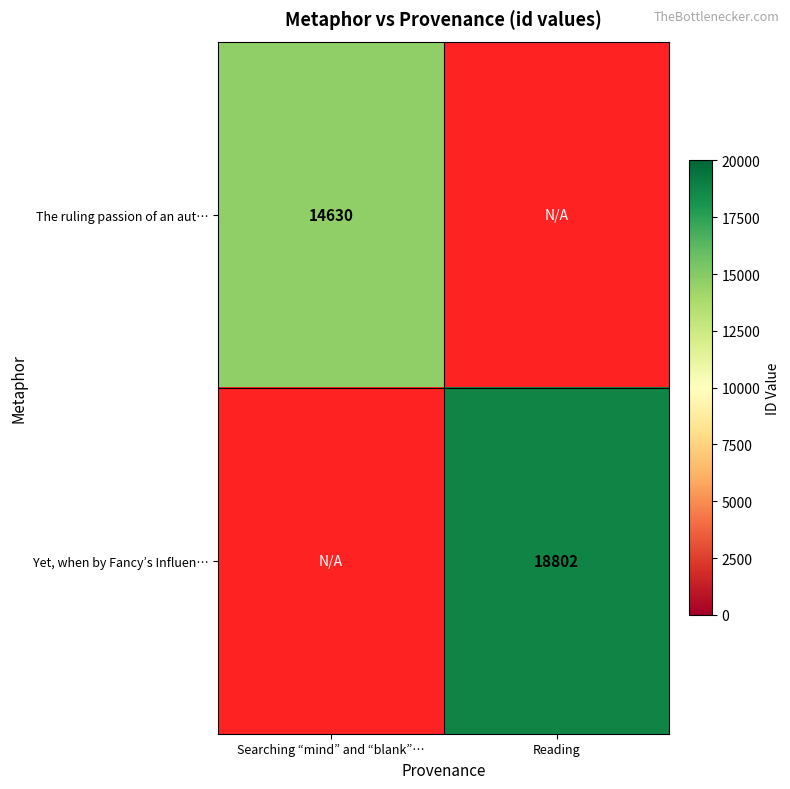

Which category has the highest value across all series?

Reading